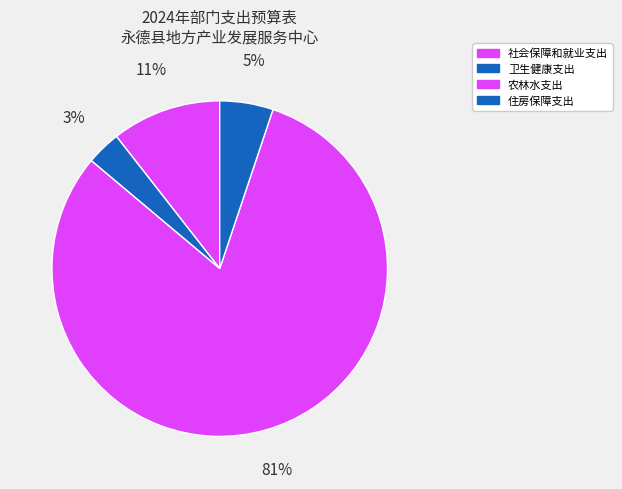

What is the ratio of the value at 农林水支出 to the value at 卫生健康支出?

24.4